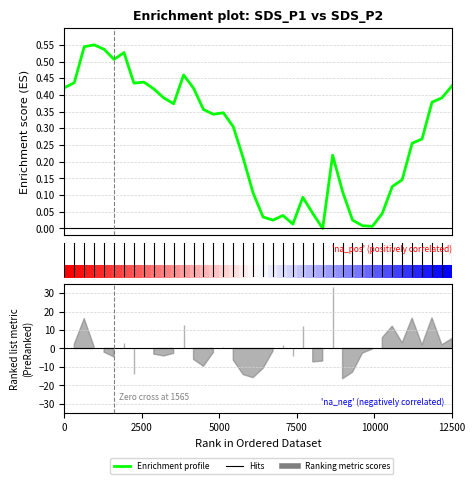

Is it true that Enrichment profile equals 0.0 at 21?

False